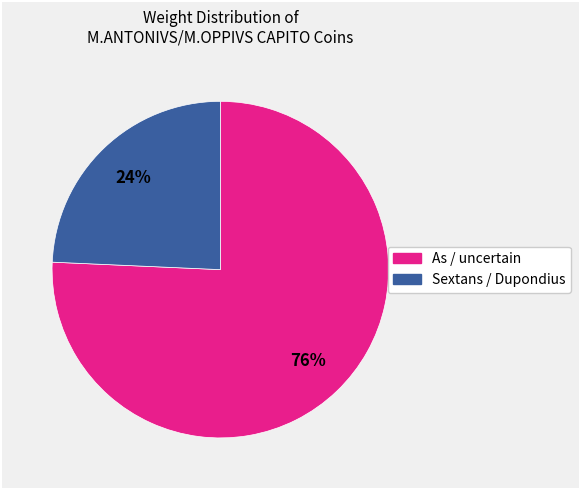

Count the number of slices in the pie.

2